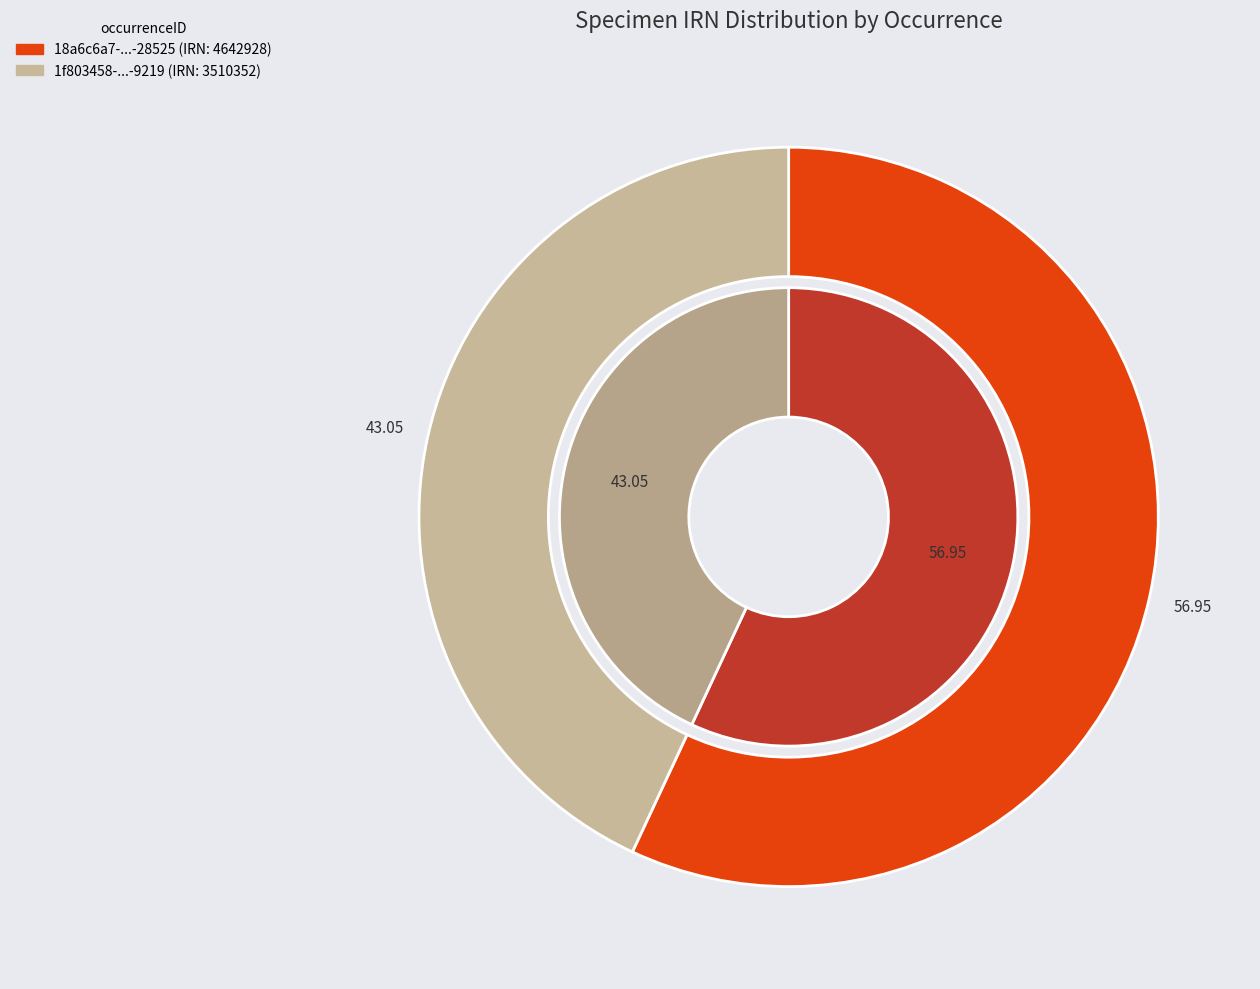

The 1f803458-e6c0-46d6-be83-cd0247fbb219 slice represents 43% of the pie. True or false?

True